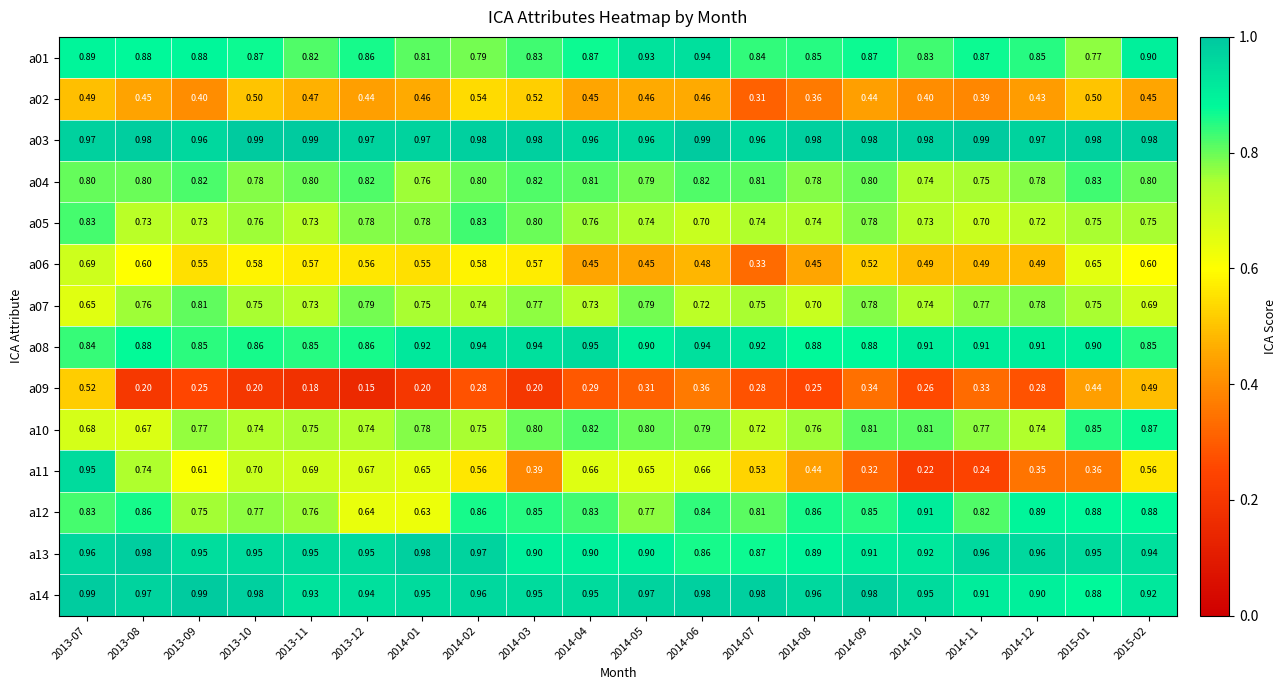

Which series has the largest total across all categories?

a03